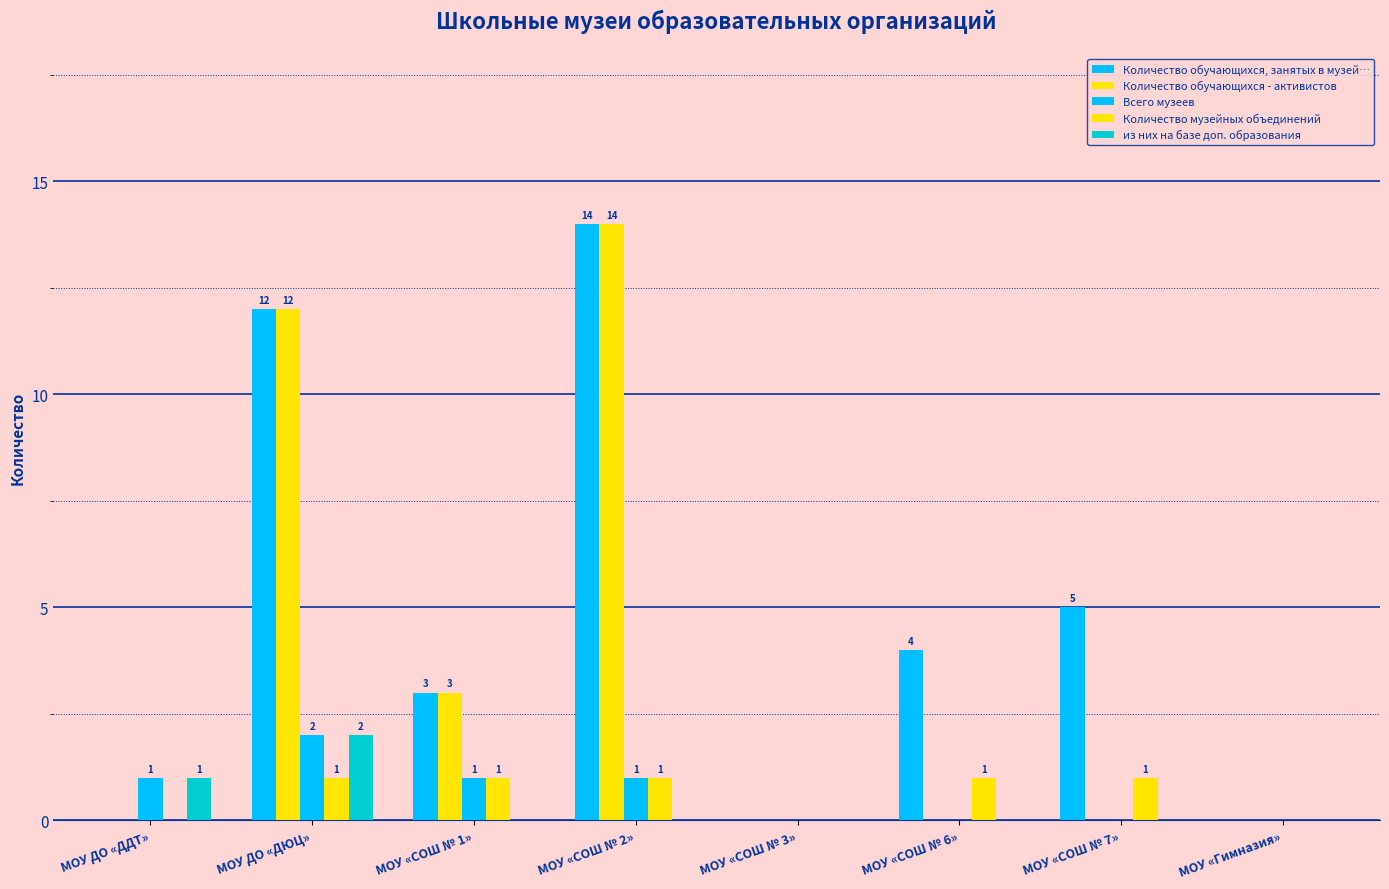

Between МОУ ДО «ДДТ» and МОУ «Гимназия», which is larger?

МОУ ДО «ДДТ»